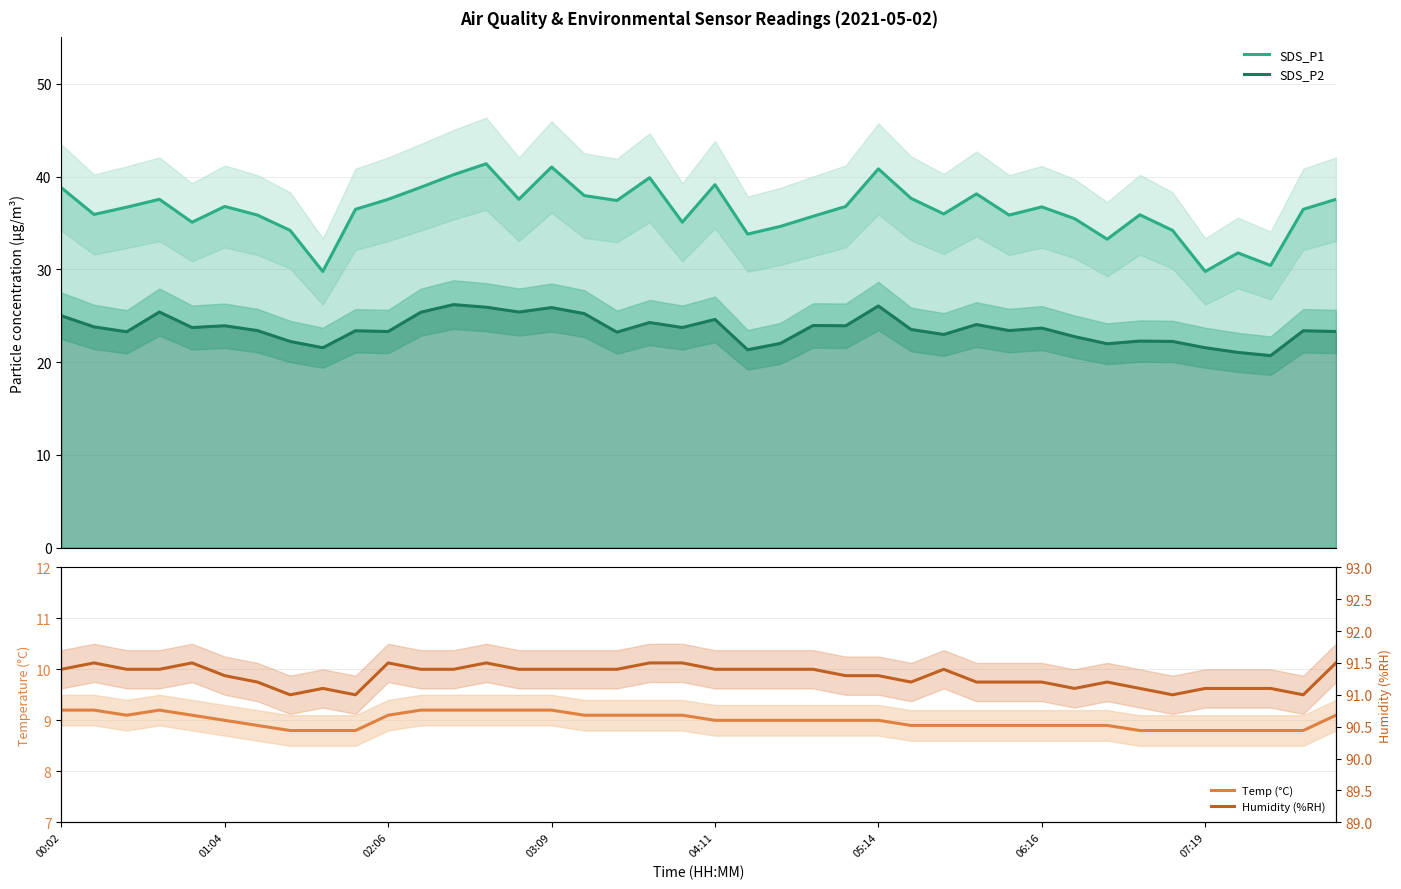

Which series changed the most between 14 and 26?

SDS_P2